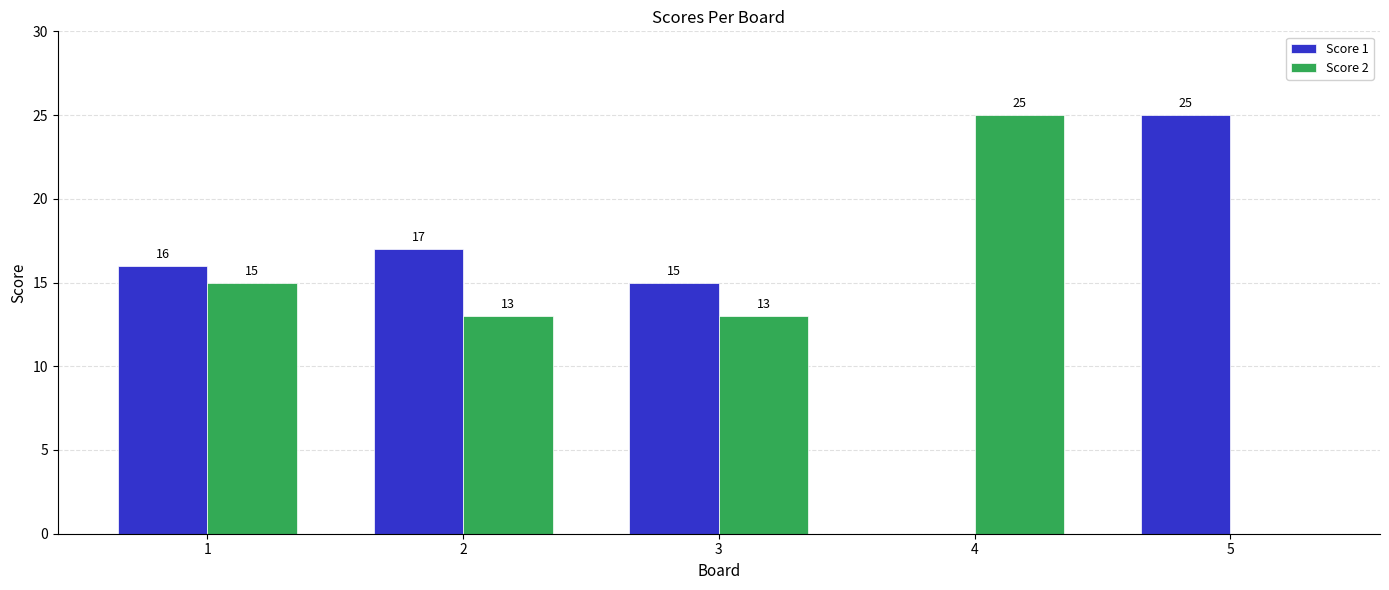

Between 3 and 5, which series saw the biggest shift?

Score 2